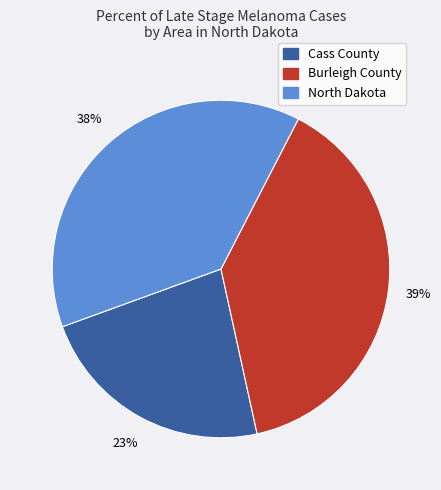

How many slices are in this pie chart?

3